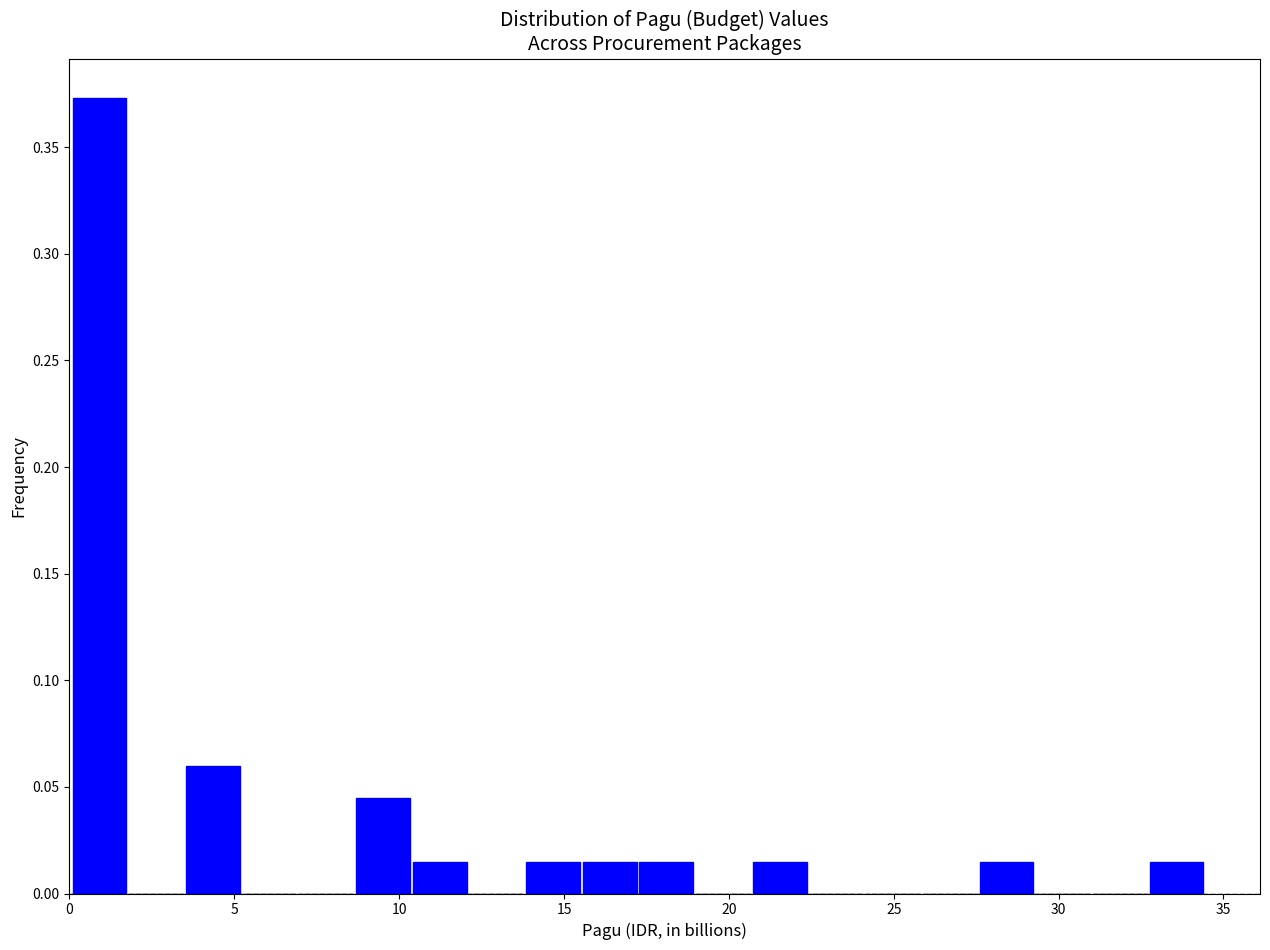

Around what value on the x-axis is the tallest bar? Give the approximate position of its centre, as read against the axis.

1.0